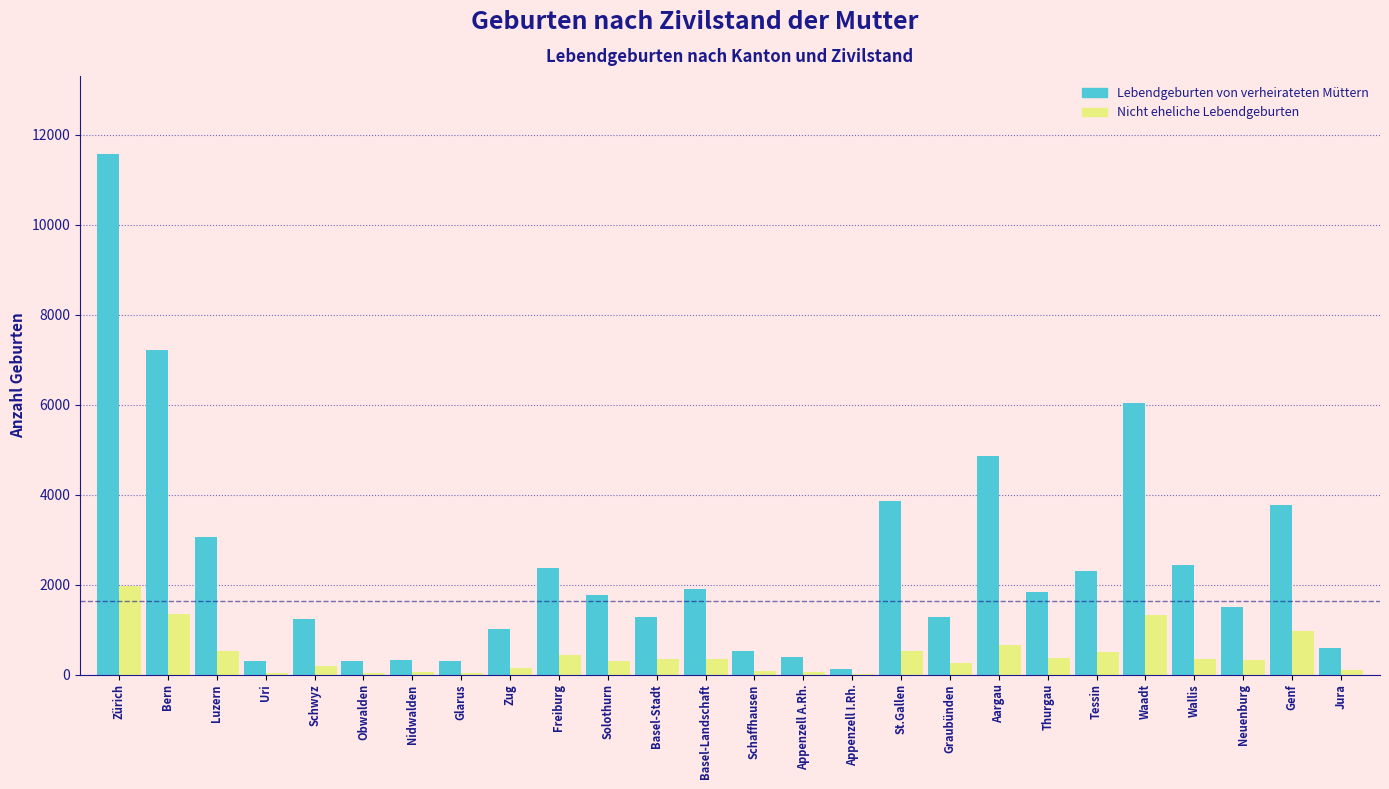

At which category does the chart reach its peak across all series?

Zürich